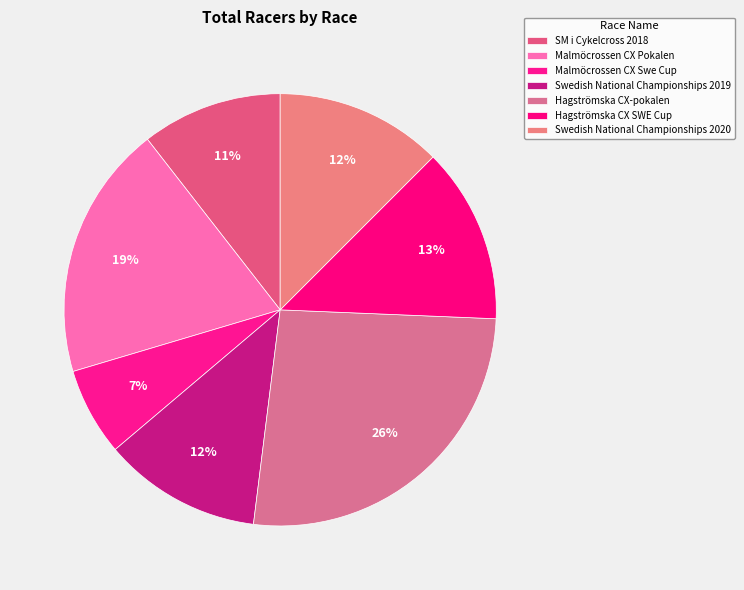

Rank the categories by value from lowest to highest.

Malmöcrossen CX Swe Cup, SM i Cykelcross 2018, Swedish National Championships 2019, Swedish National Championships 2020, Hagströmska CX SWE Cup, Malmöcrossen CX Pokalen, Hagströmska CX-pokalen